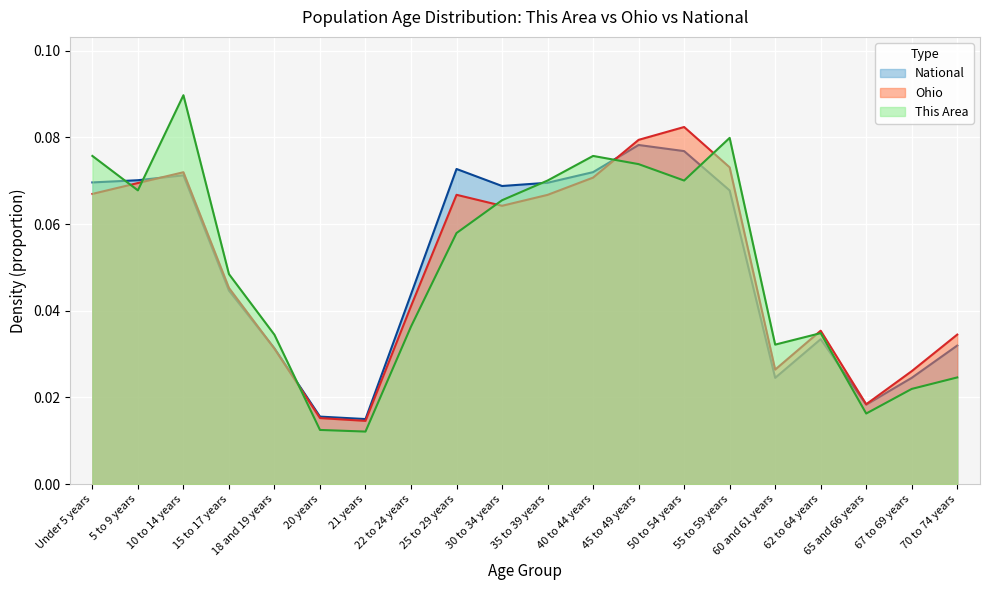

Where do Ohio and National first cross each other?

5 to 9 years and 10 to 14 years